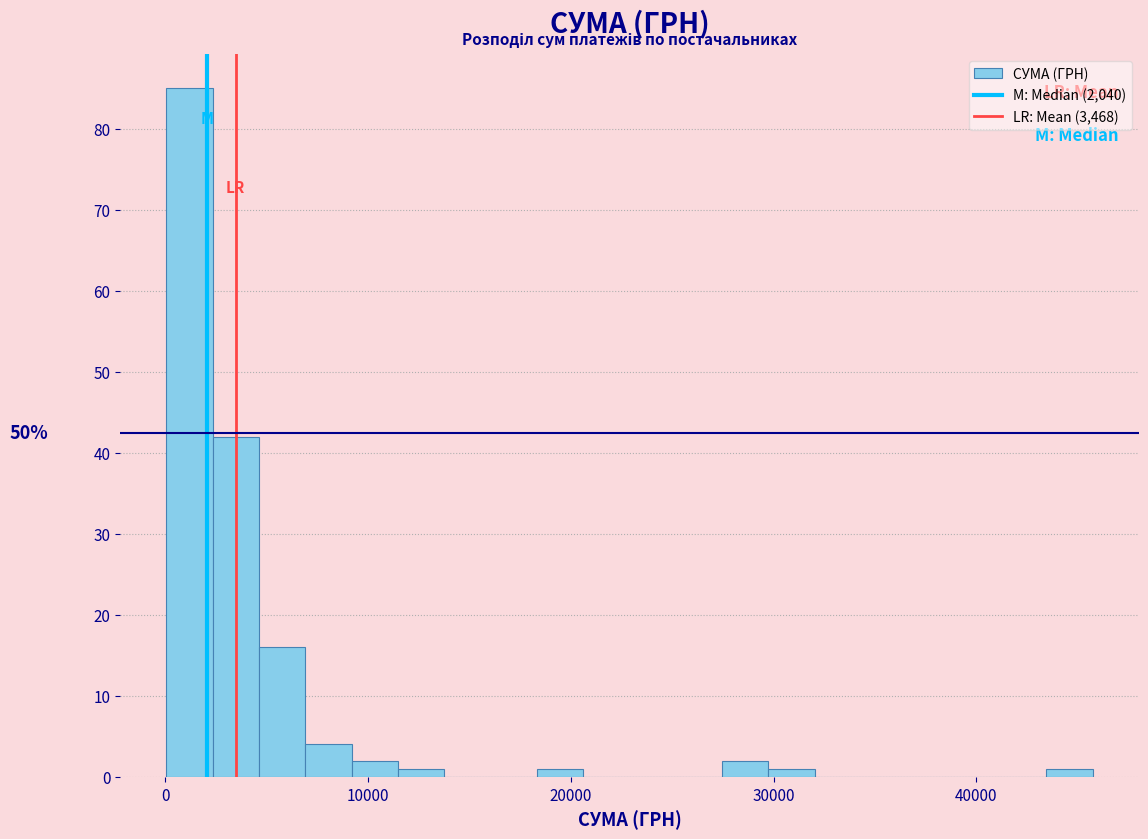

Around what value on the x-axis is the tallest bar? Give the approximate position of its centre, as read against the axis.

1000